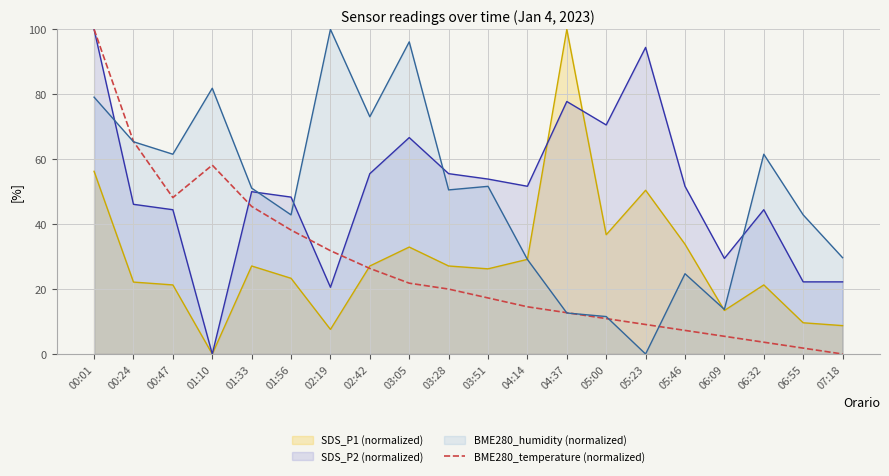

Count the number of data series in this chart.

4